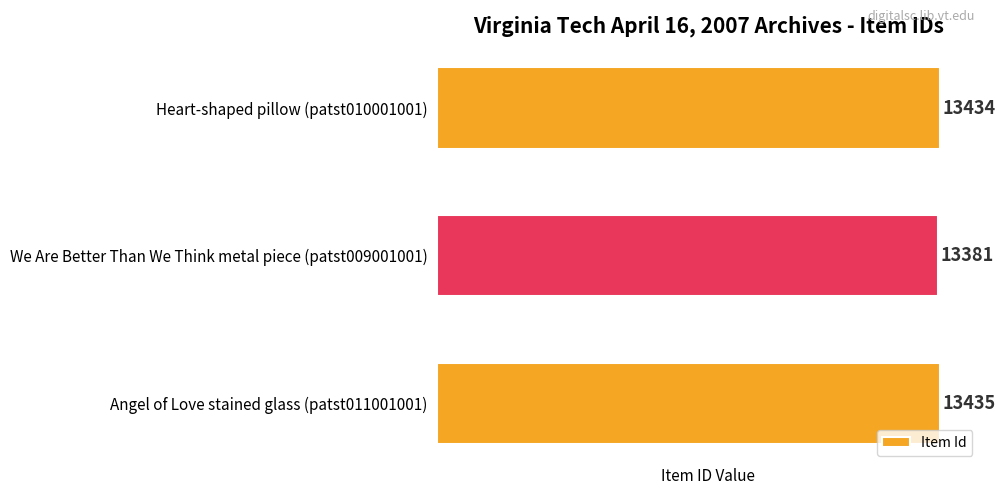

True or false: the data shows 5311 at Heart-shaped pillow (patst010001001).

False